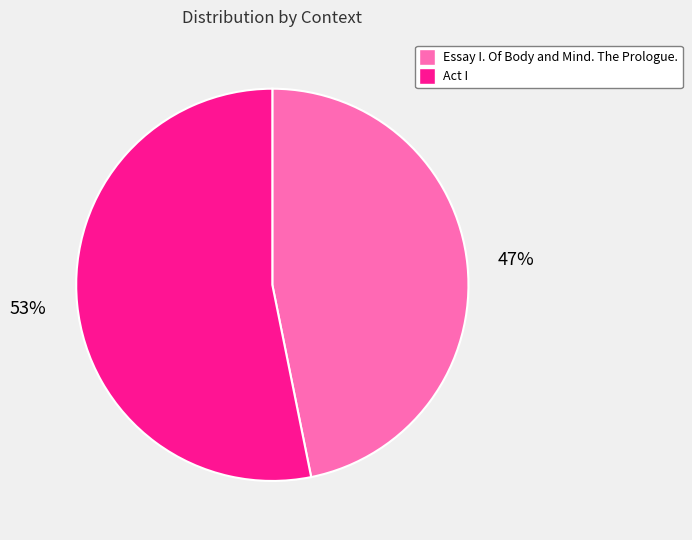

Which has a higher value, Act I or Essay I. Of Body and Mind. The Prologue.?

Act I